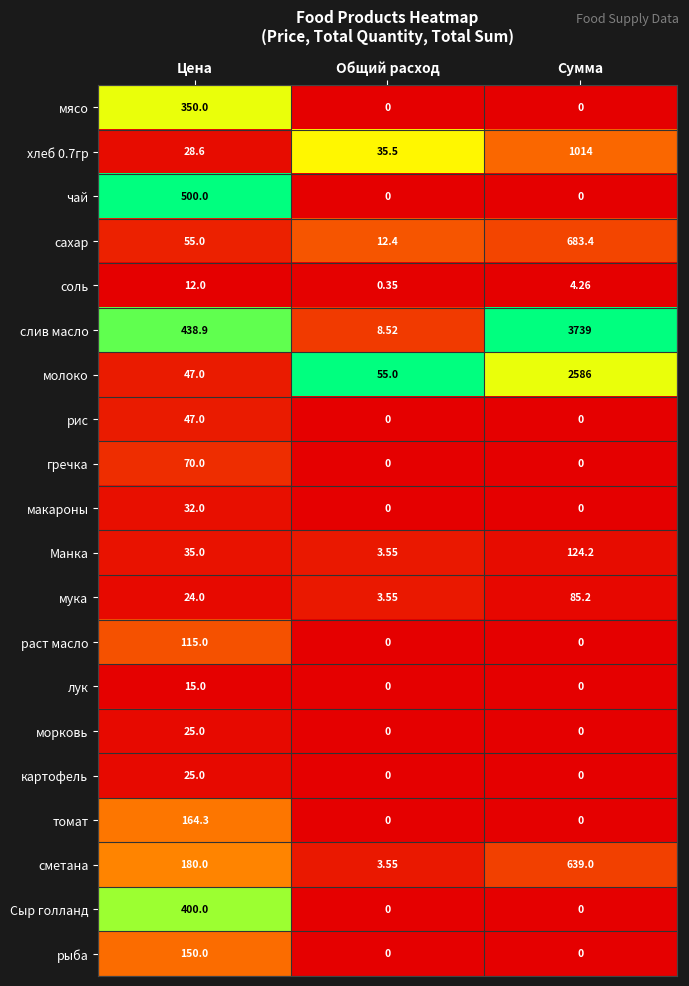

At how many categories does at least one series exceed 0?

3